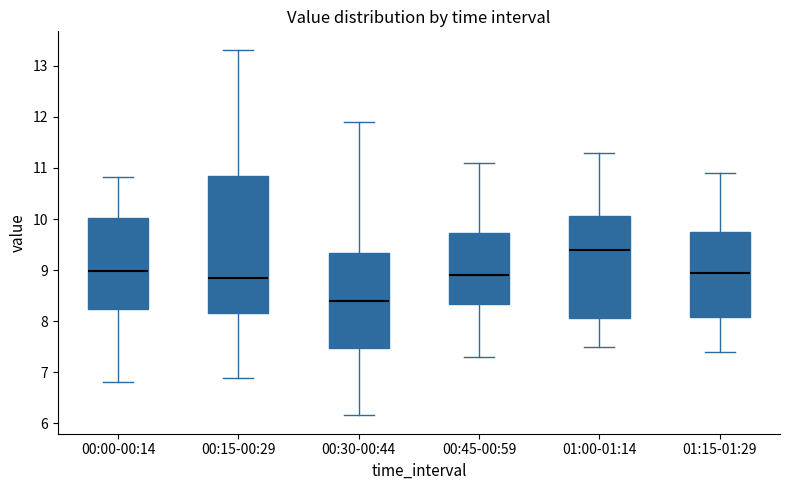

Reading left to right, read every box against the y-axis: the position of its median line, the range the box covers, and the ends of its whiskers. The values are not printed on the chart, so give them approximately, as read against the axis.

00:00-00:14: median 9.0, box 8.2 to 10.0, whiskers 6.8 to 10.8
00:15-00:29: median 8.9, box 8.2 to 10.9, whiskers 6.9 to 13.3
00:30-00:44: median 8.4, box 7.5 to 9.3, whiskers 6.2 to 11.9
00:45-00:59: median 8.9, box 8.3 to 9.7, whiskers 7.3 to 11.1
01:00-01:14: median 9.4, box 8.1 to 10.1, whiskers 7.5 to 11.3
01:15-01:29: median 9.0, box 8.1 to 9.8, whiskers 7.4 to 10.9